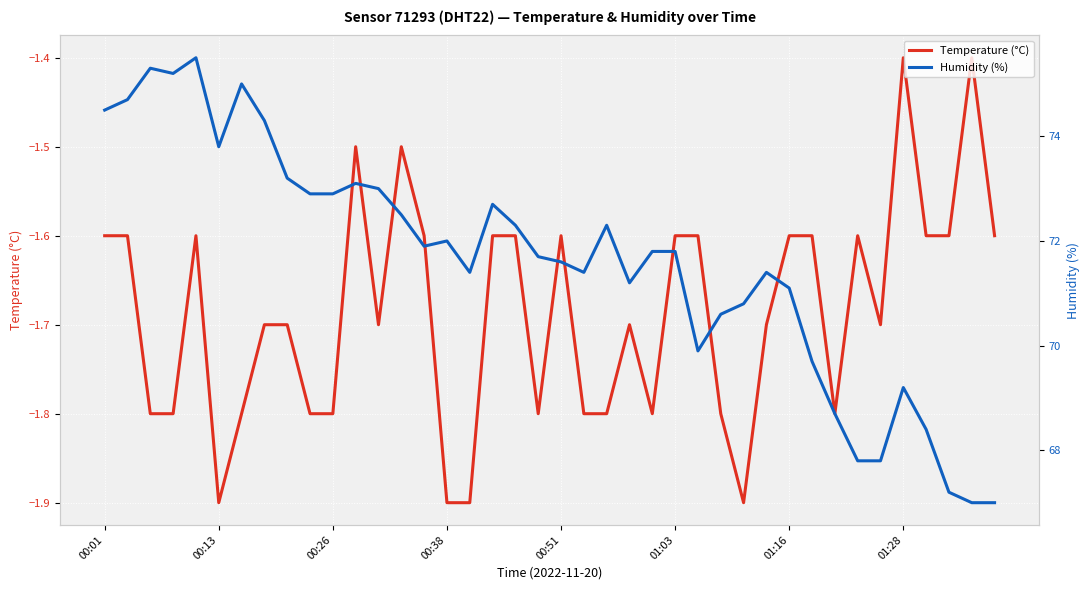

True or false: Temperature (°C) has a value of -1.6 at 01:03.

True